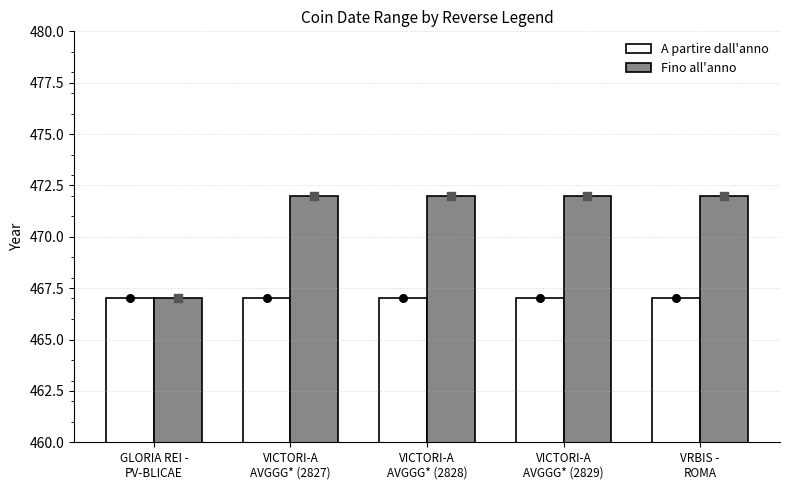

At which category is the sum across all series the highest?

VICTORI-A
AVGGG* (2827)